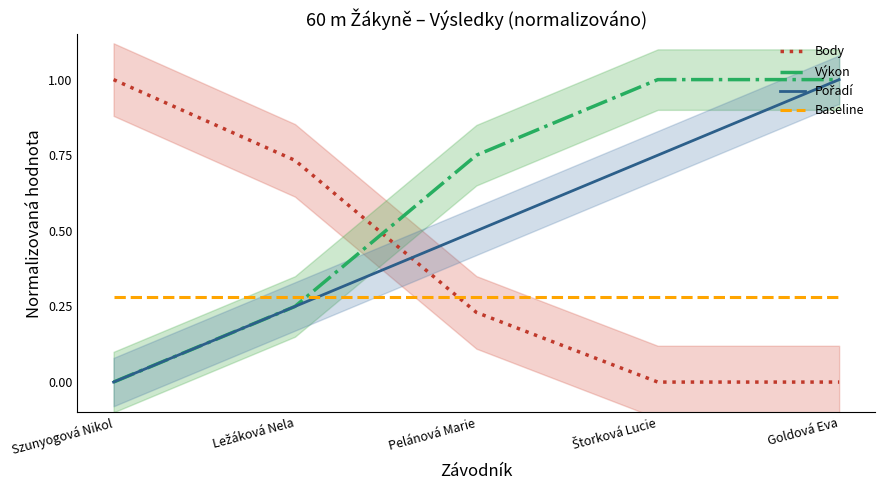

Between Szunyogová Nikol and Ležáková Nela, which series saw the biggest shift?

Body